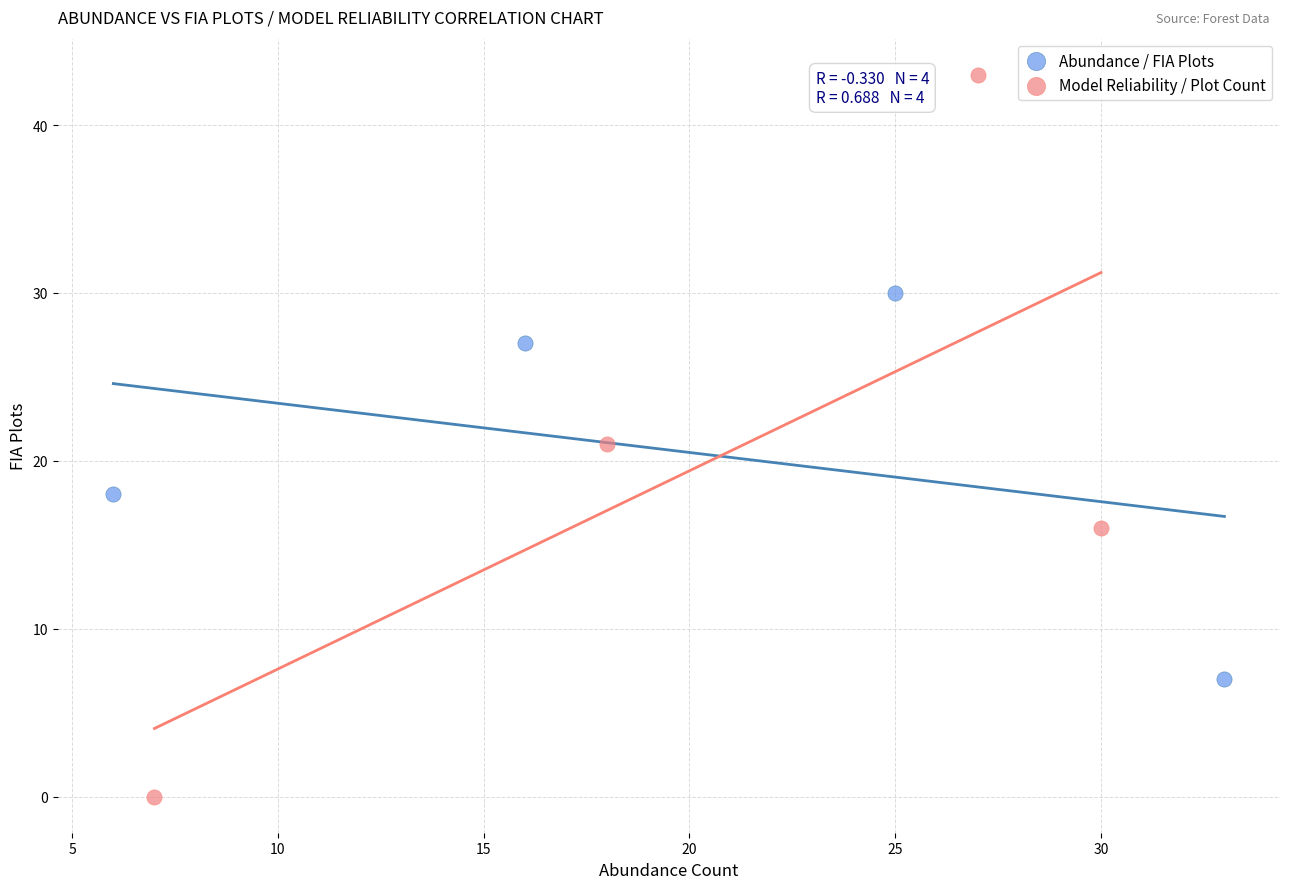

Which series has the largest Y range (max minus min)?

Model Reliability / Plot Count